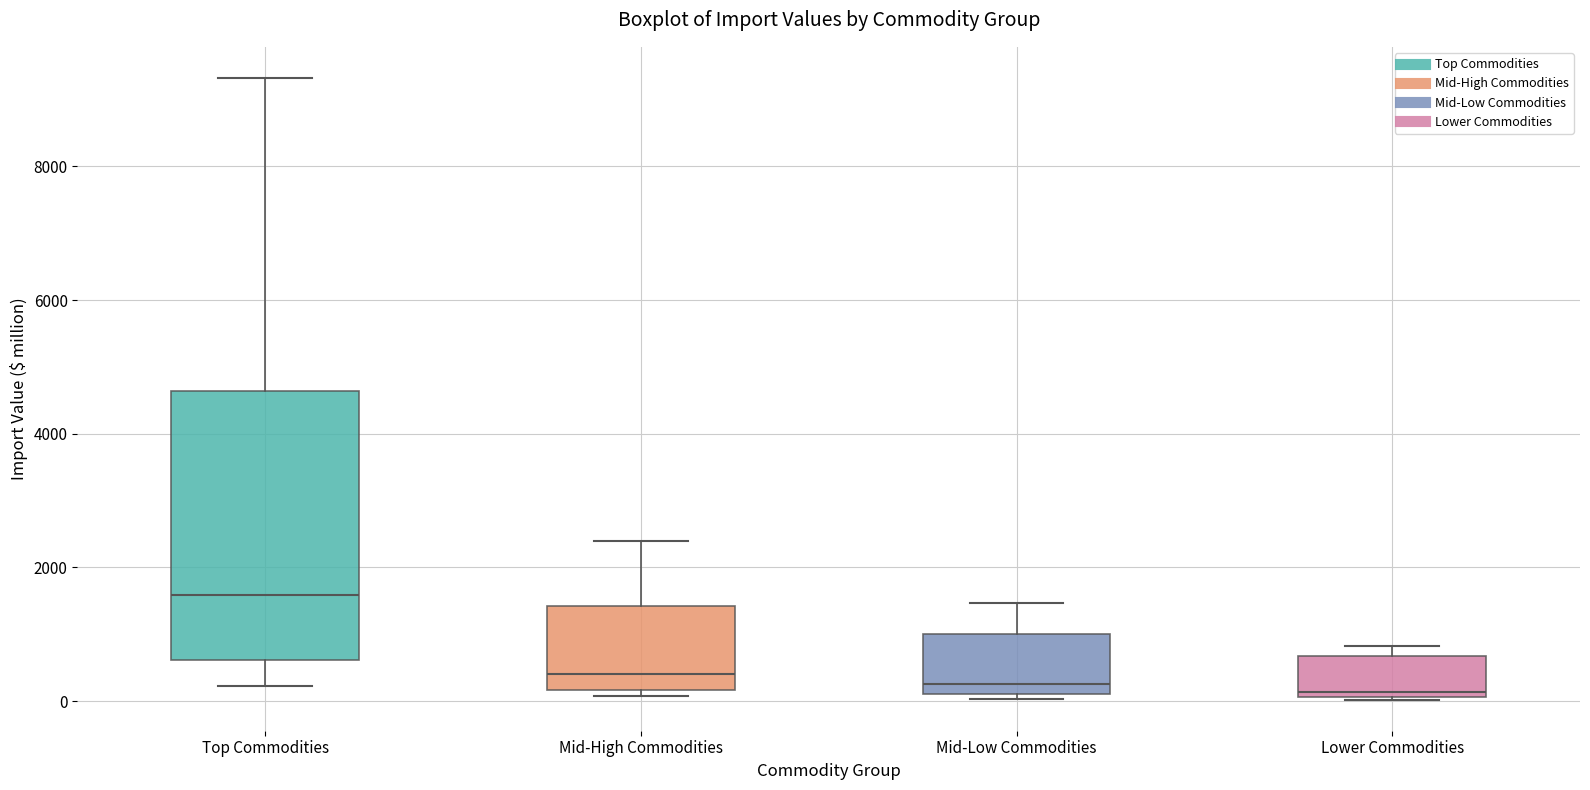

Where does the lower whisker of the box for Top Commodities end on the y-axis? The values are not printed on the chart, so give them approximately, as read against the axis.

200